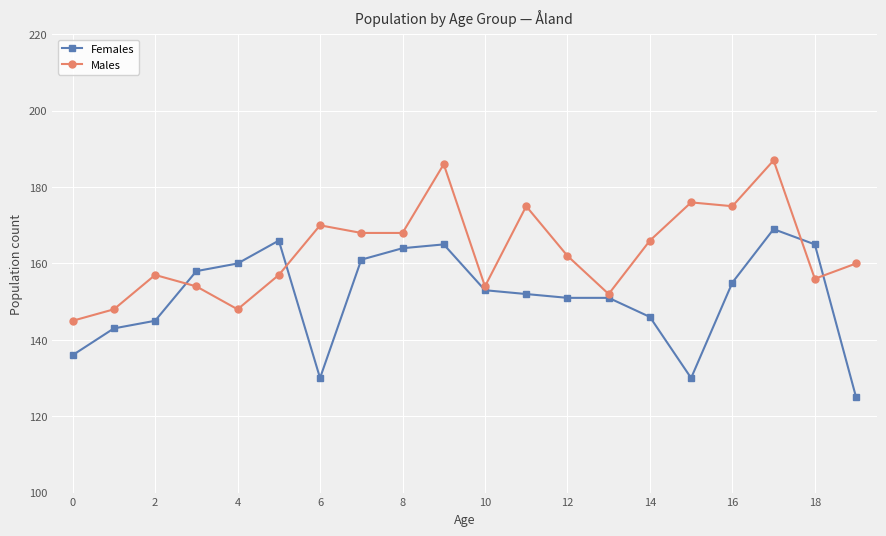

List the series in order of their overall mean, highest first.

Males, Females